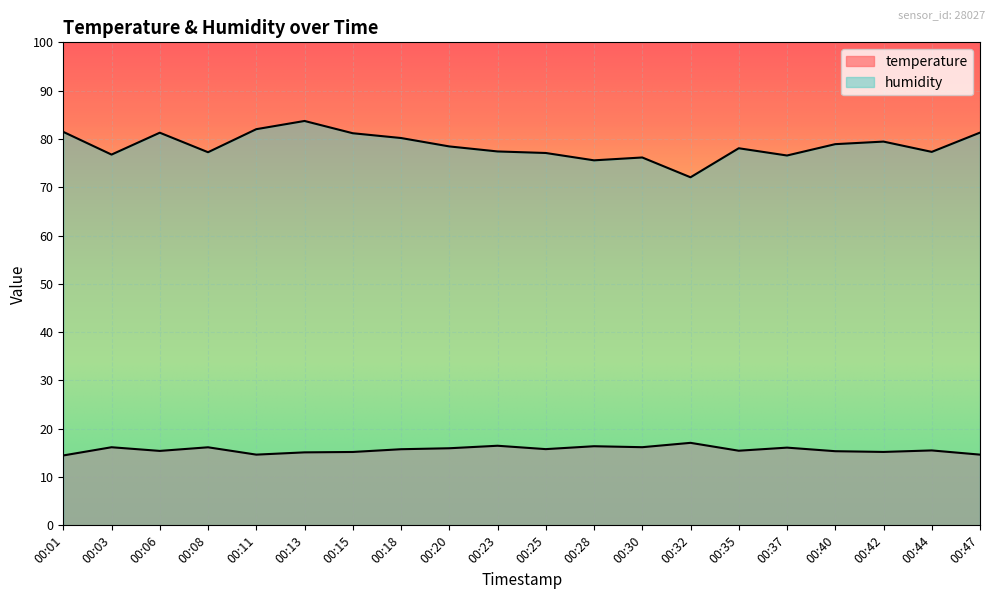

List the series in order of their overall mean, highest first.

humidity, temperature